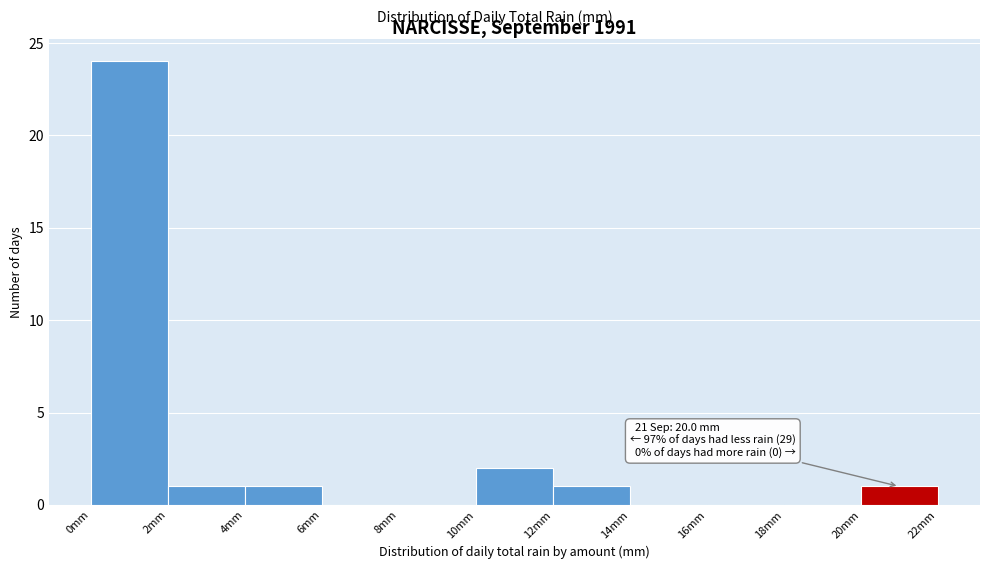

Over which range of the x-axis is the bar tallest?

0 to 2